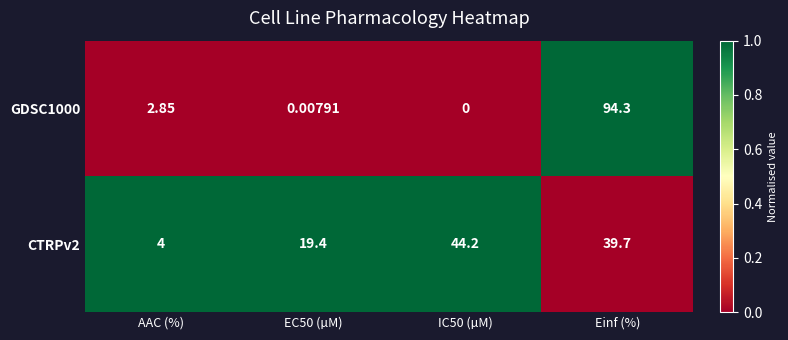

Is the value of GDSC1000 at Einf (%) greater than the value of CTRPv2 at IC50 (µM)?

Yes